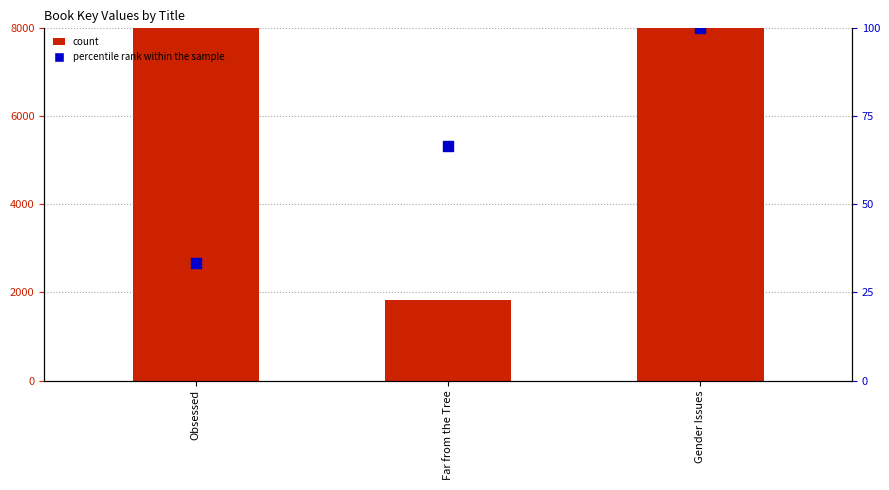

What are all the series names shown in the legend?

count, percentile rank within the sample